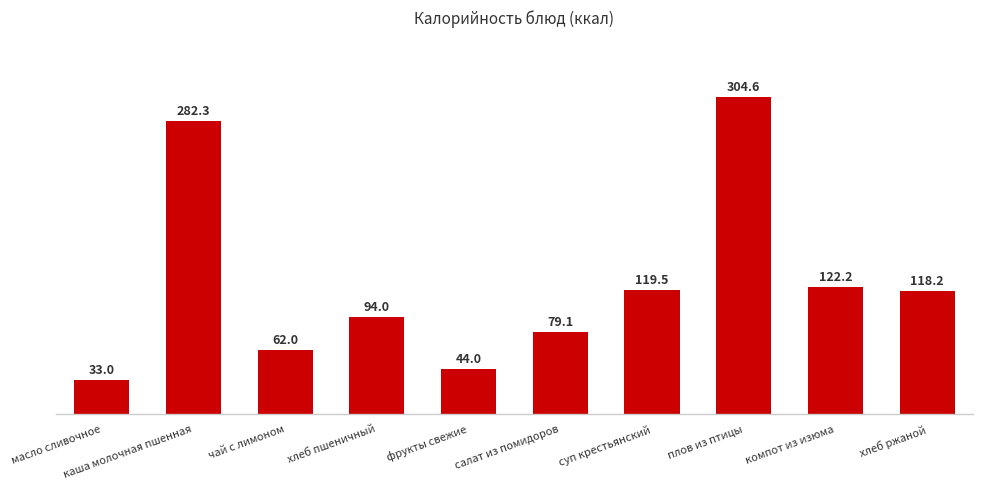

Count the number of values greater than 118.

5